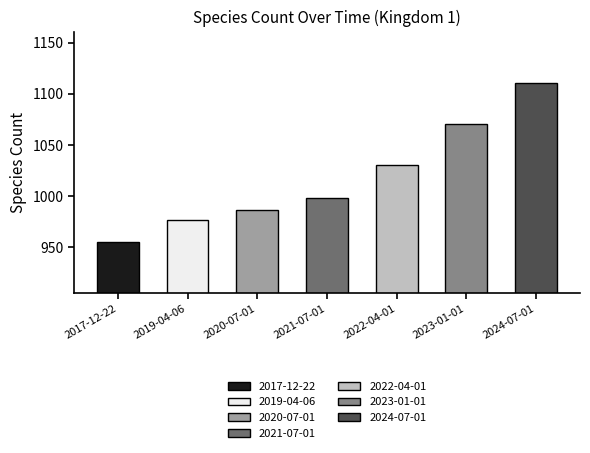

What is the value of the 2nd bar from the left?

977